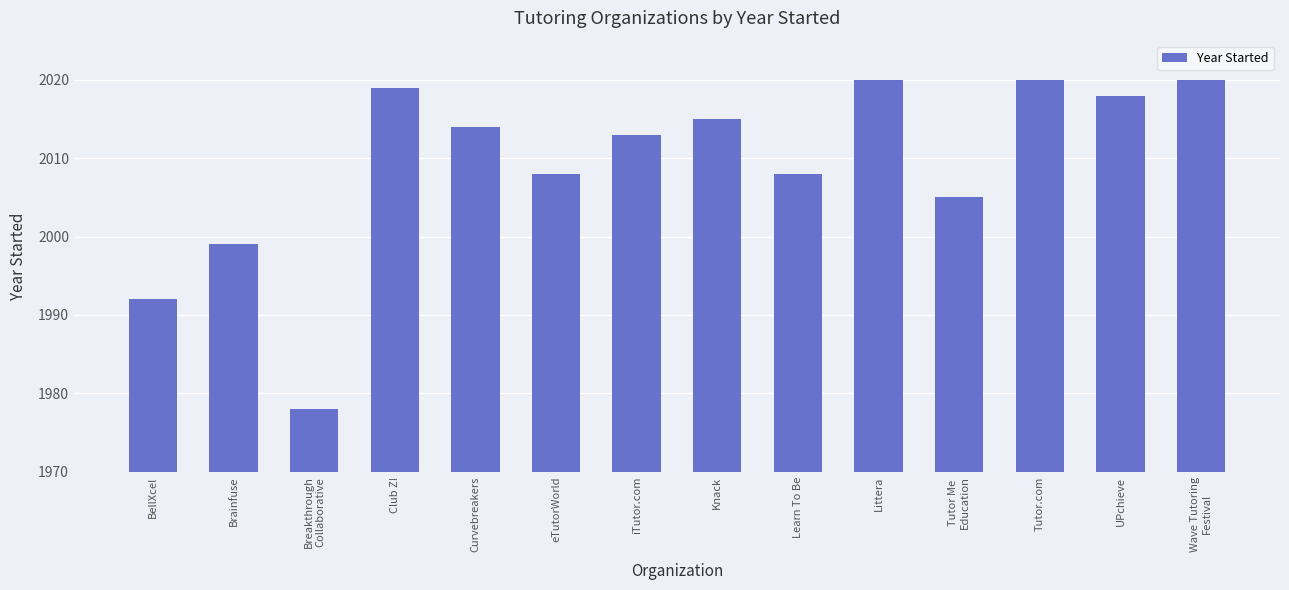

The value at Tutor.com is 2964. True or false?

False